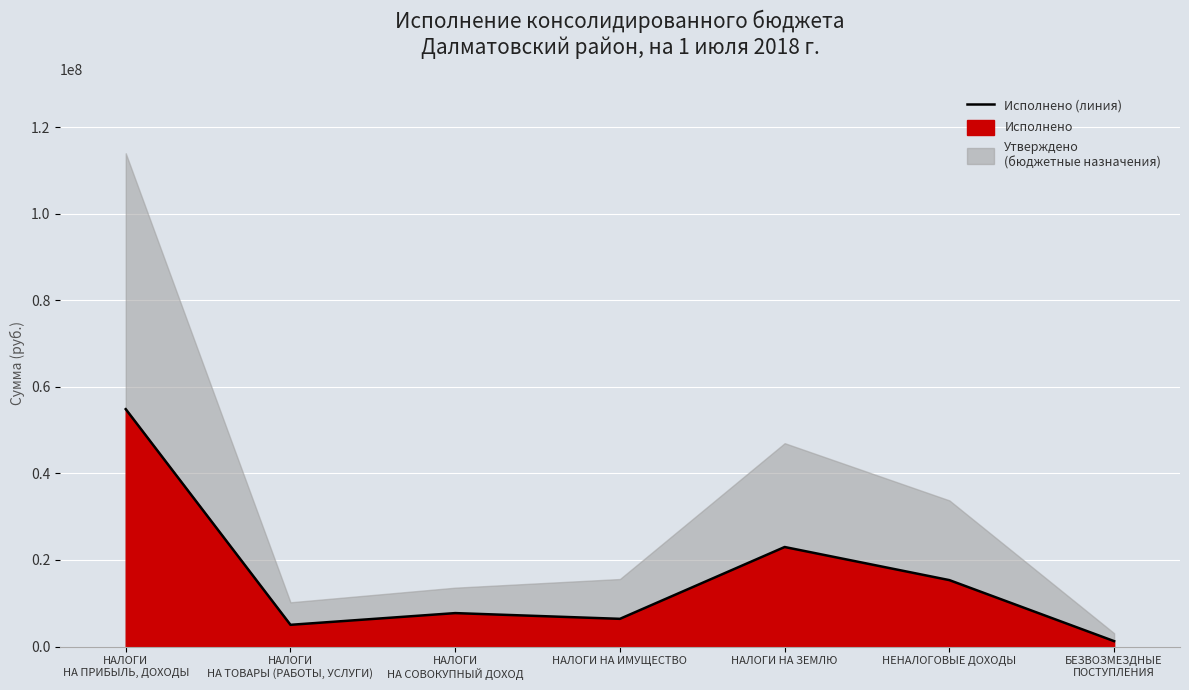

How many interior local peaks (higher than both neighbors) does the data have?

2